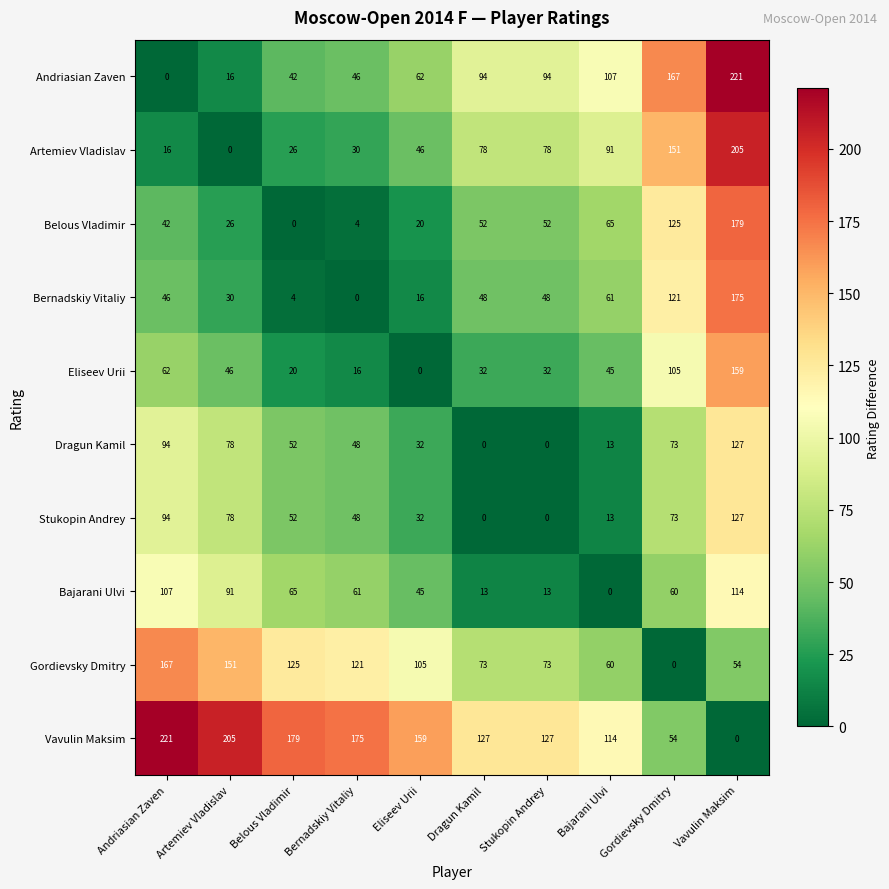

The value of Eliseev Urii at Stukopin Andrey is 32. True or false?

True